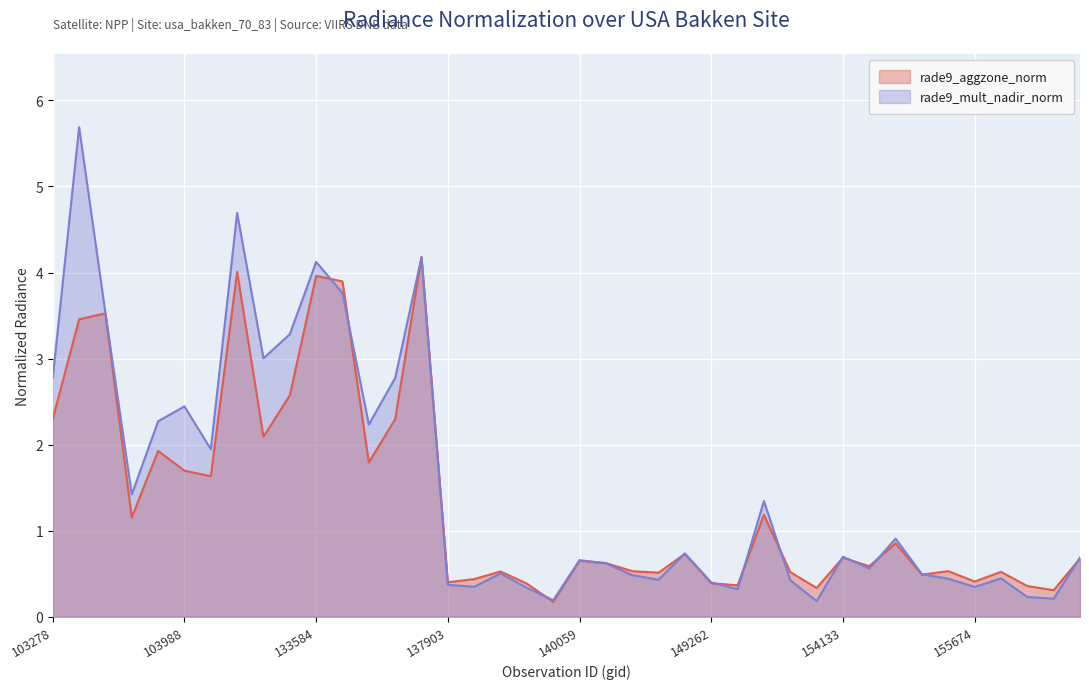

Which series ends up on top after the final intersection of rade9_mult_nadir_norm and rade9_aggzone_norm?

rade9_mult_nadir_norm